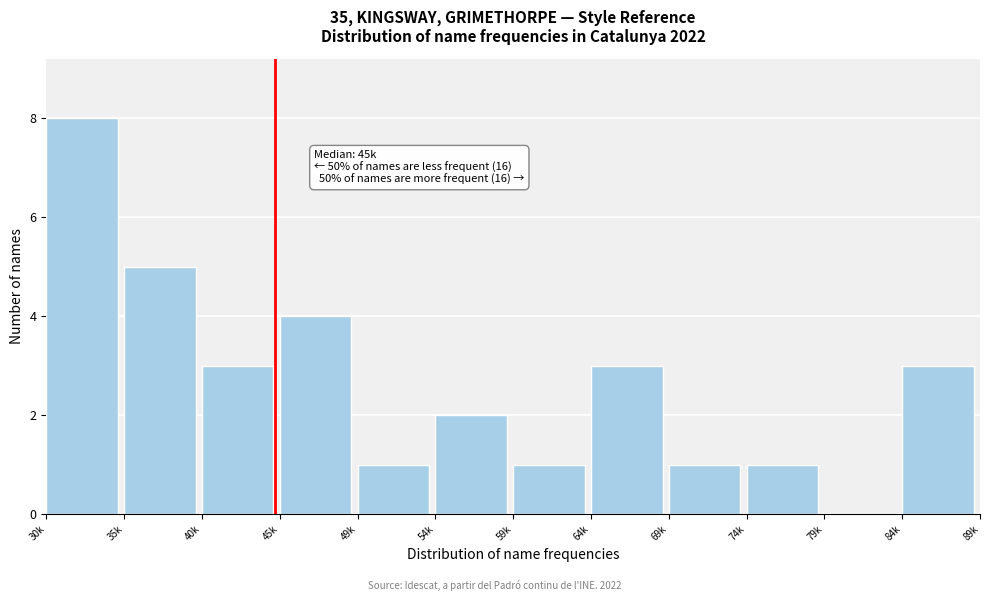

Reading right to left, list all the values displayed in this chart.

84k=3	79k=0	74k=1	69k=1	64k=3	59k=1	54k=2	49k=1	45k=4	40k=3	35k=5	30k=8